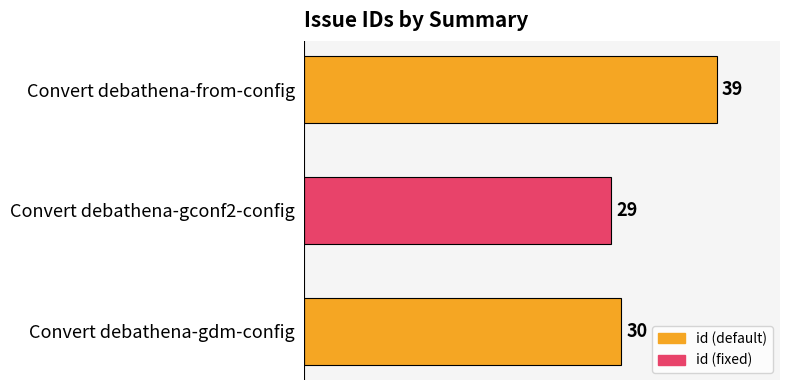

What is the difference between the second highest and minimum values?

1